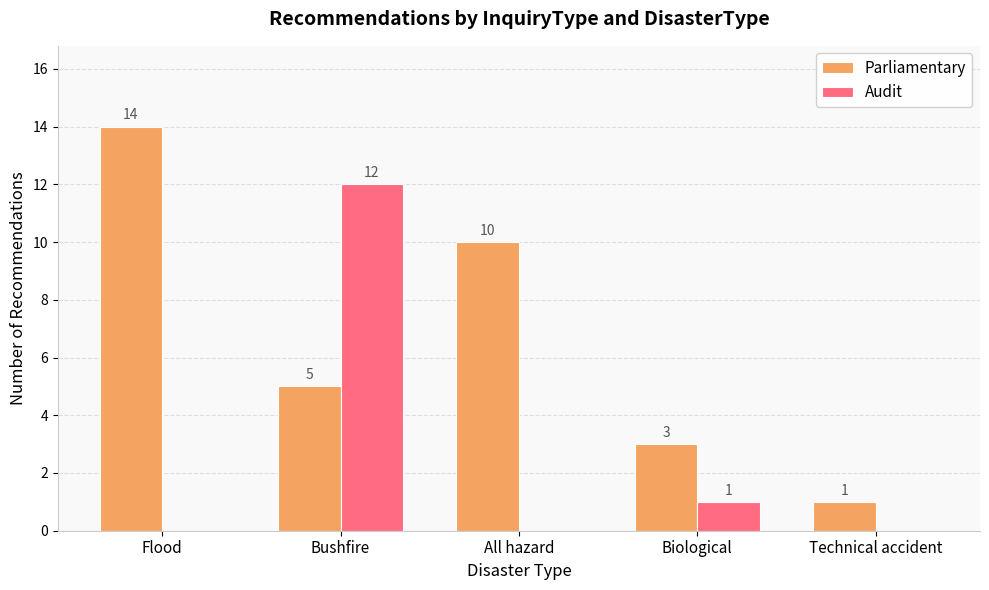

Which series has the largest range (max minus min)?

Parliamentary